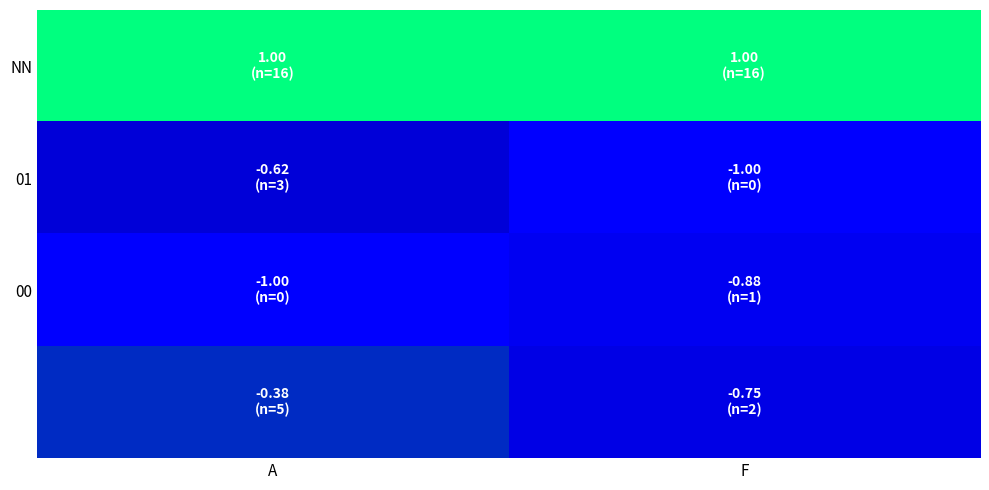

Between A and F, which is larger?

A